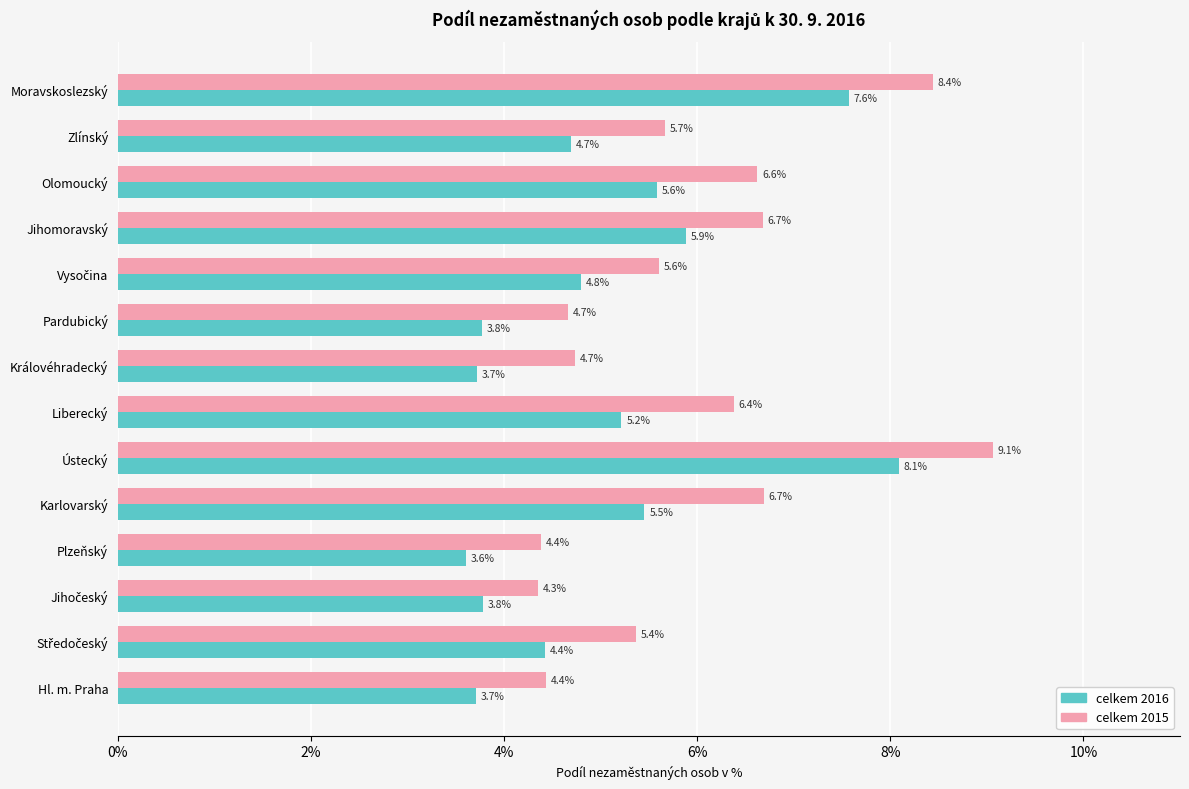

What is the difference between the second highest and minimum values in the celkem 2015 series?

4.1